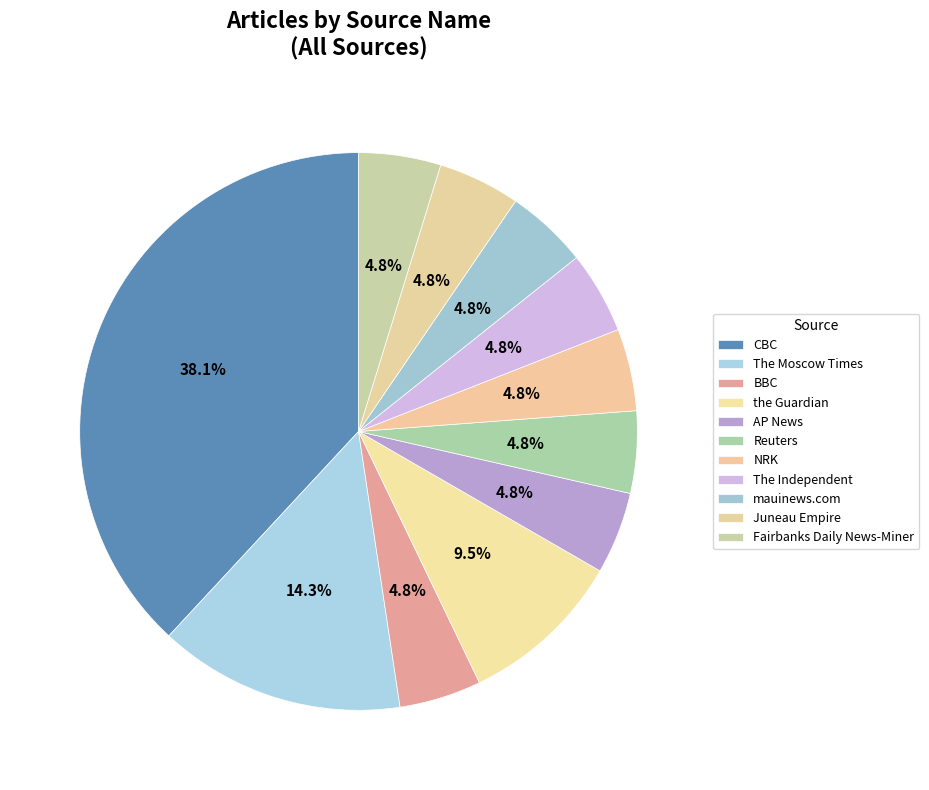

Do Juneau Empire and the Guardian together represent more than half of the pie?

No